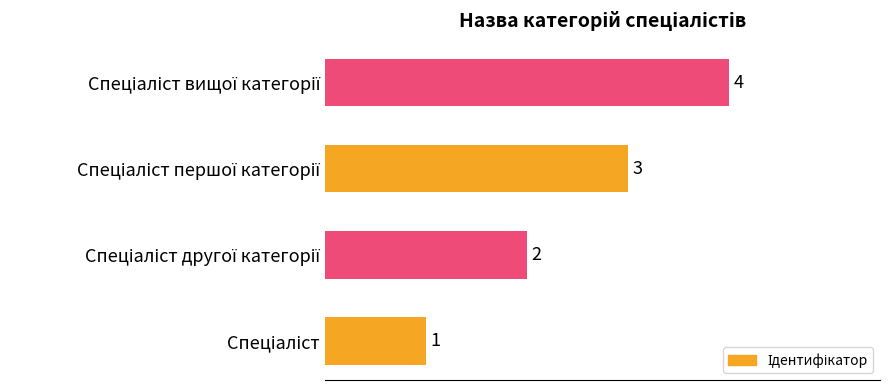

What is the greatest value displayed?

4